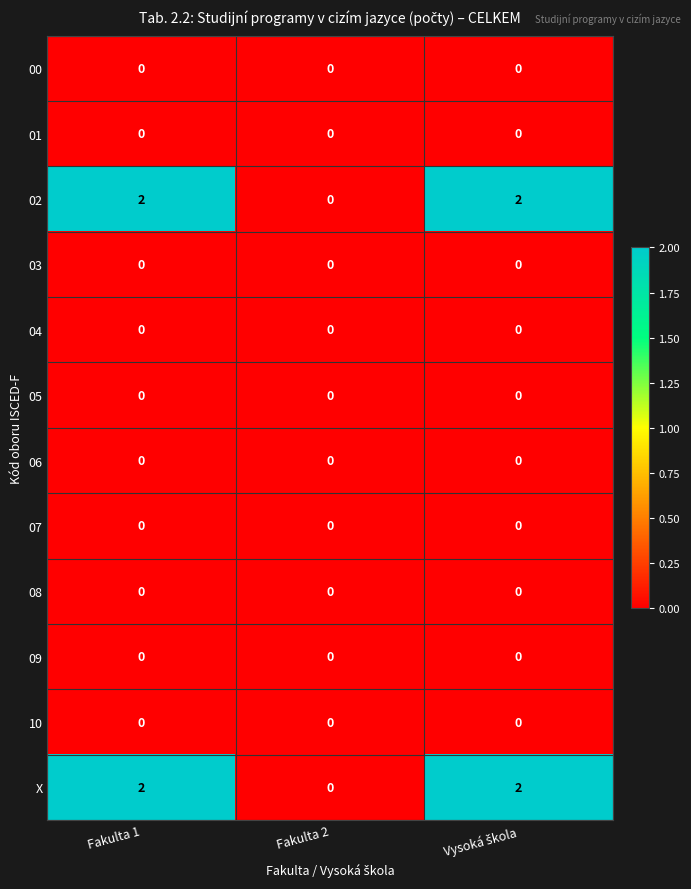

What is the total value across all series at Fakulta 1?

4